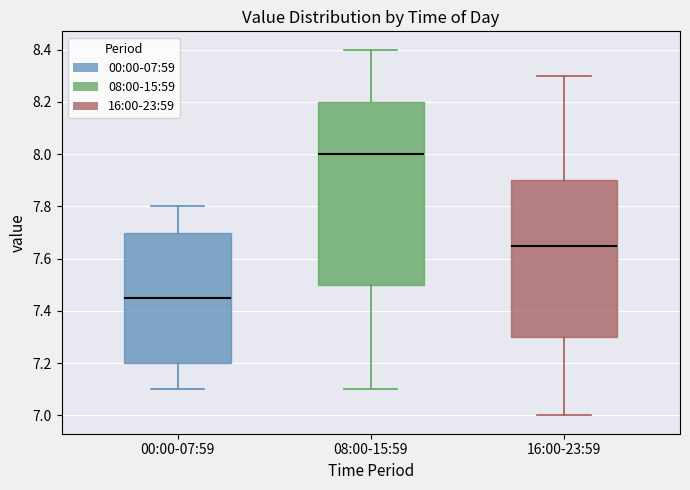

Reading left to right, read every box against the y-axis: the position of its median line, the range the box covers, and the ends of its whiskers. The values are not printed on the chart, so give them approximately, as read against the axis.

00:00-07:59: median 7.46, box 7.20 to 7.70, whiskers 7.10 to 7.80
08:00-15:59: median 8.00, box 7.50 to 8.20, whiskers 7.10 to 8.40
16:00-23:59: median 7.66, box 7.30 to 7.90, whiskers 7.00 to 8.30